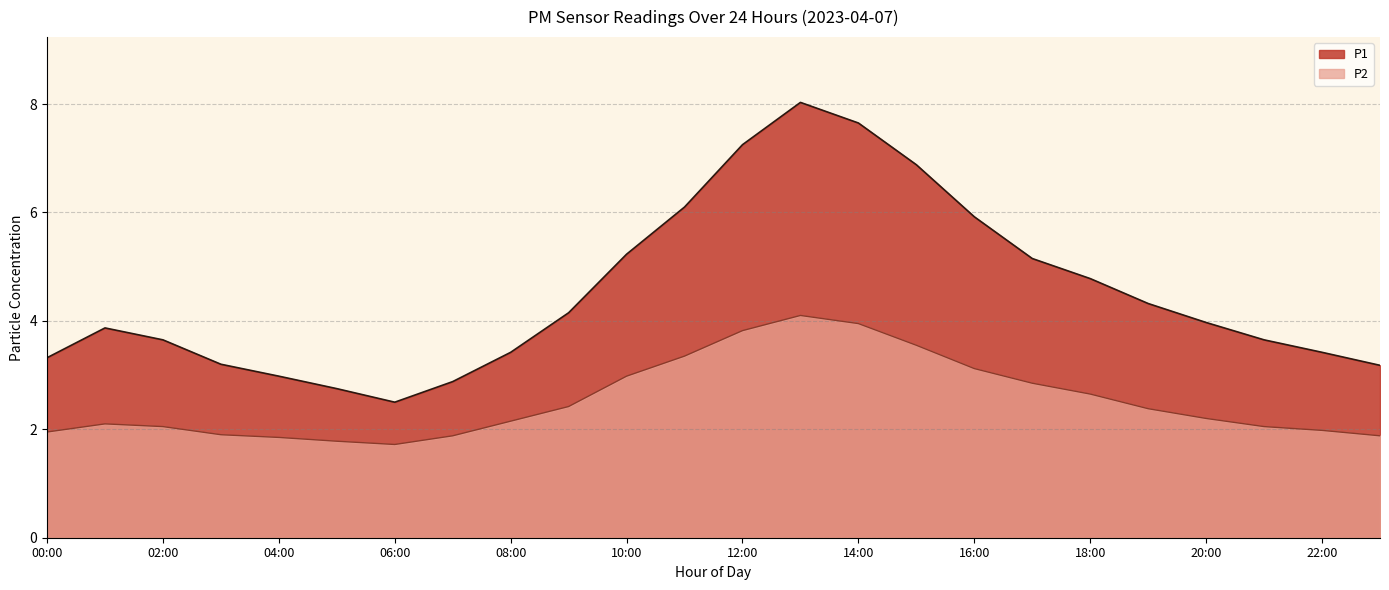

Reading left to right, list all the values displayed in this chart.

P1: 3.3	3.9	3.6	3.2	3.0	2.8	2.5	2.9	3.4	4.2	5.2	6.1	7.2	8.0	7.7	6.9	5.9	5.2	4.8	4.3	4.0	3.6	3.4	3.2
P2: 1.9	2.1	2.0	1.9	1.9	1.8	1.7	1.9	2.1	2.4	3.0	3.4	3.8	4.1	4.0	3.5	3.1	2.9	2.6	2.4	2.2	2.0	2.0	1.9